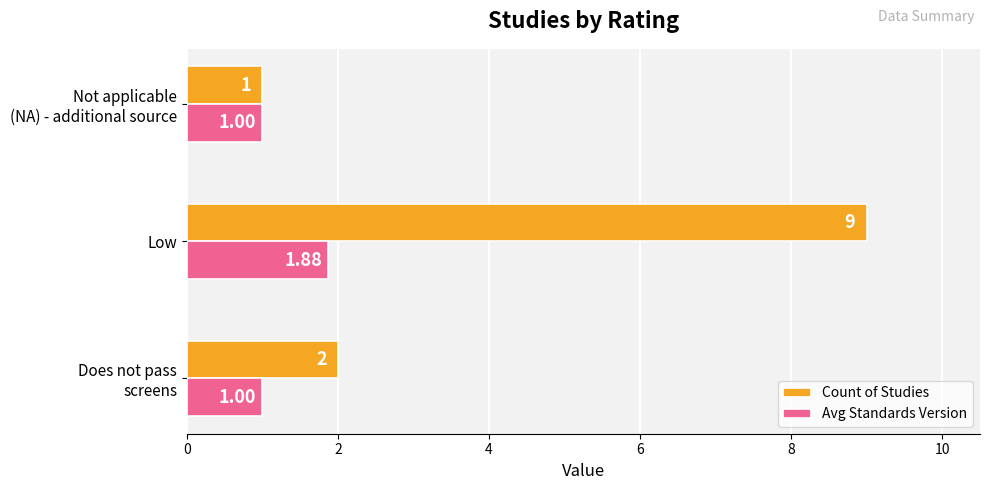

What is the sum of all Count of Studies values?

12.0